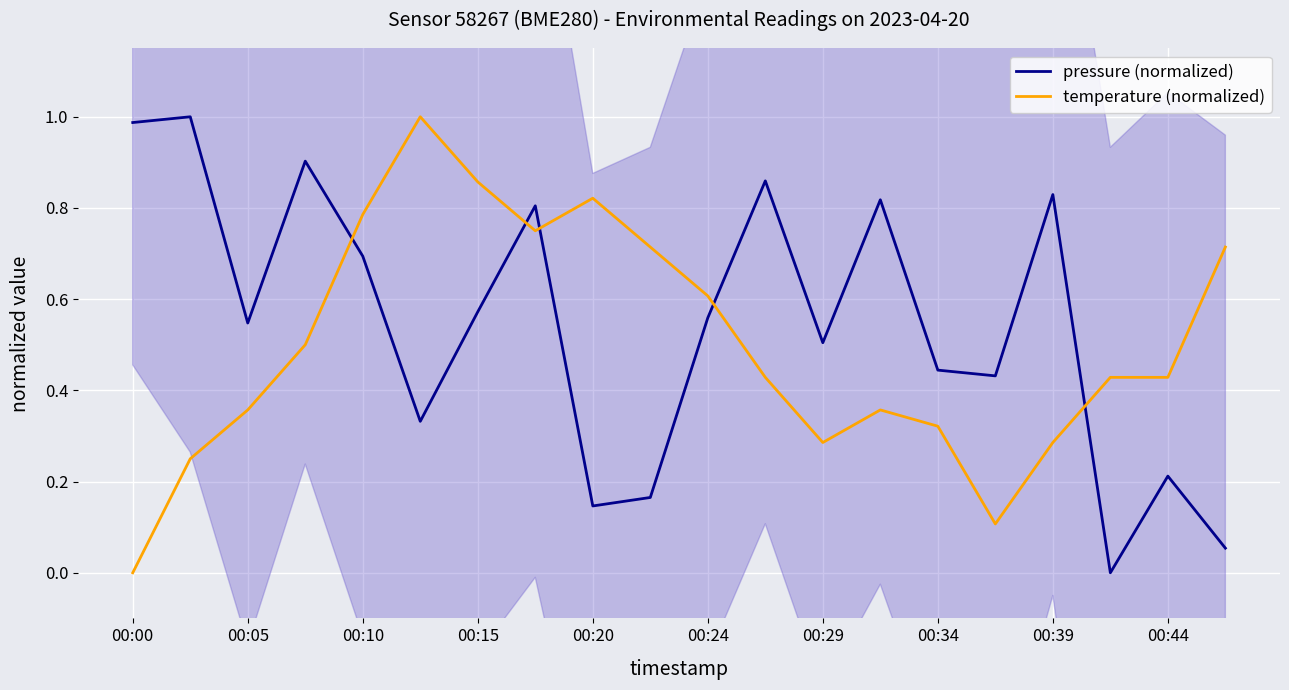

Which series ends up on top after the final intersection of temperature (normalized) and pressure (normalized)?

temperature (normalized)